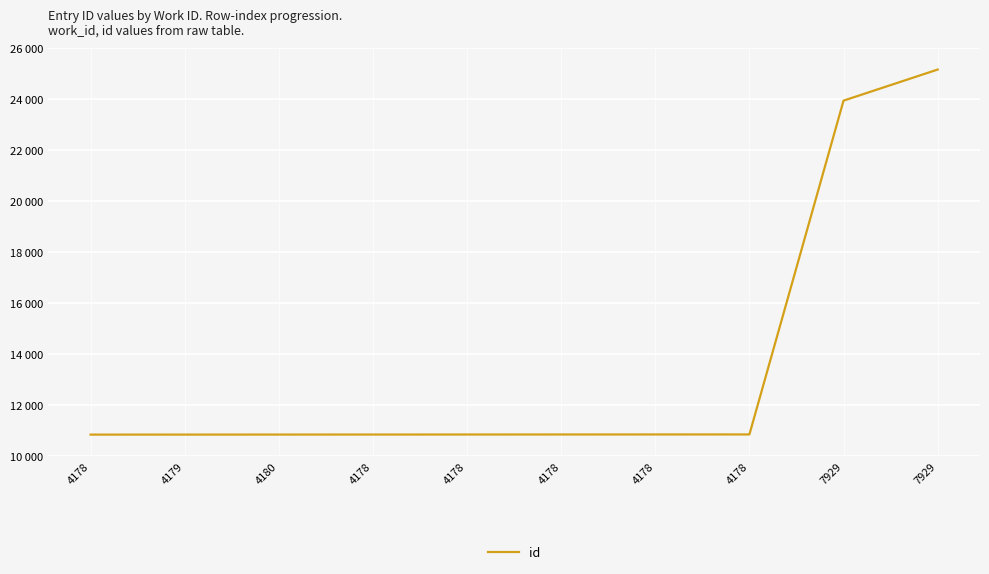

What is the change in value from 4178 to 4178?

+3